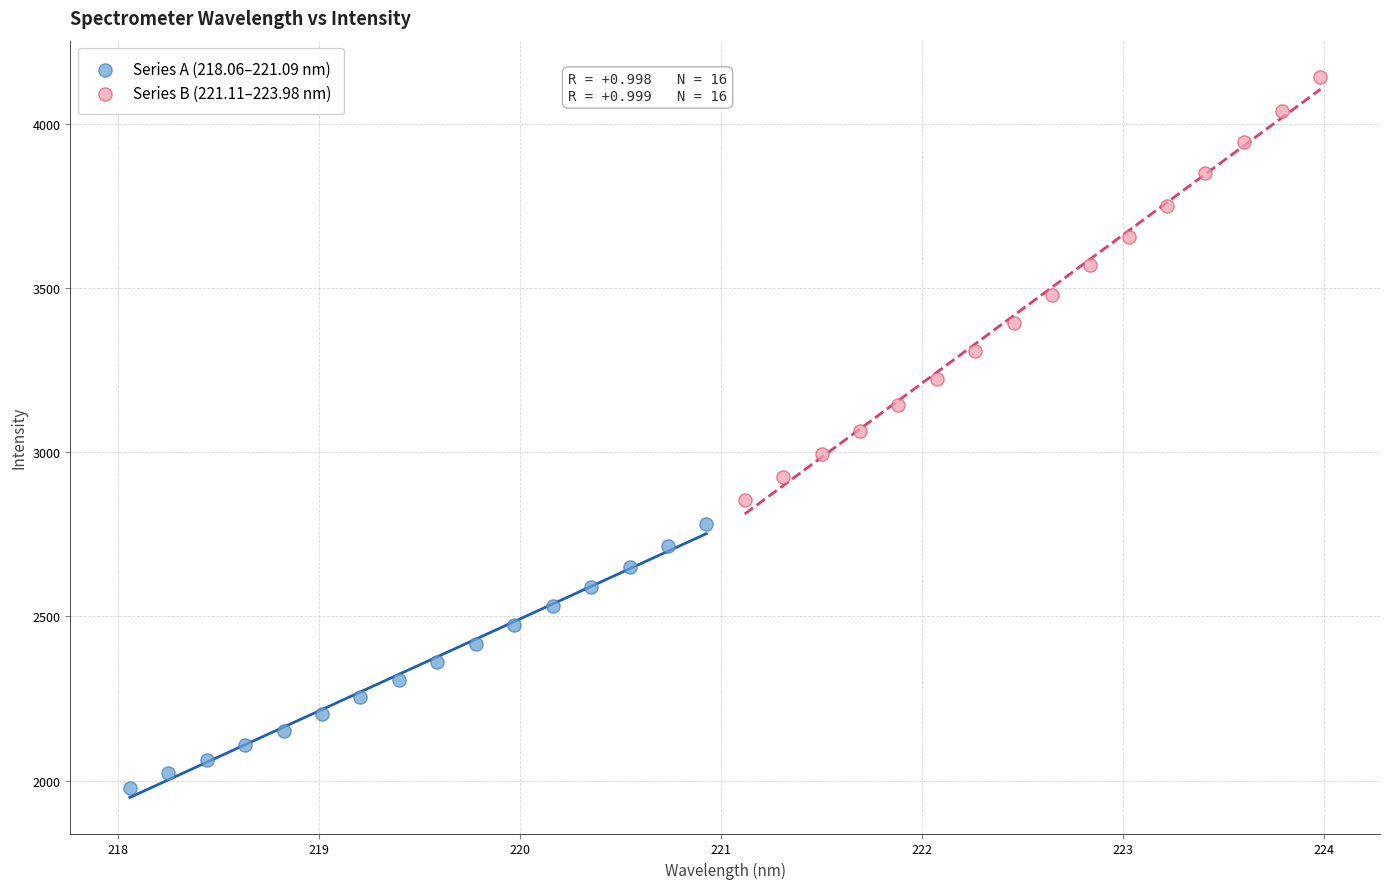

Which series has the widest spread of Y values?

Series B (221.11–223.98 nm)